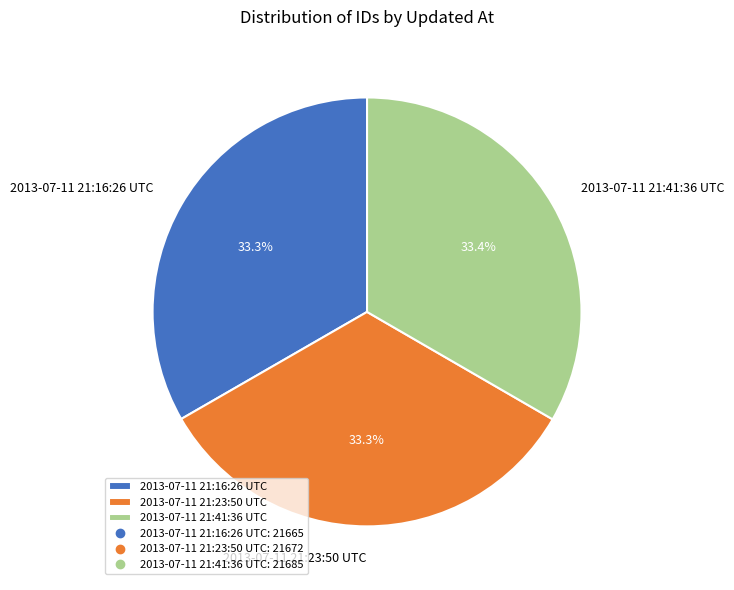

The 2013-07-11 21:16:26 UTC slice represents 26% of the pie. True or false?

False